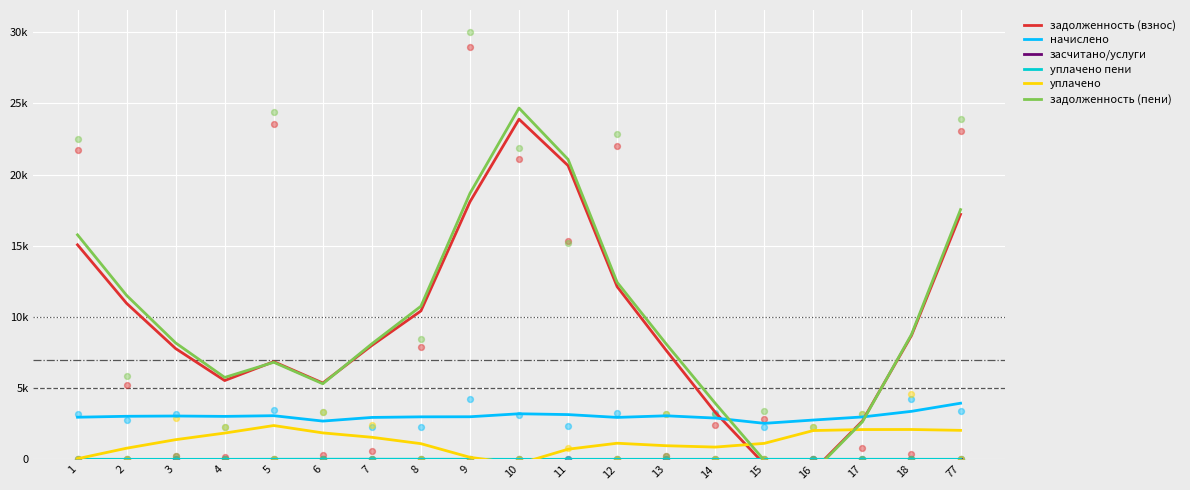

Which series has the widest spread of Y values?

задолженность (пени)